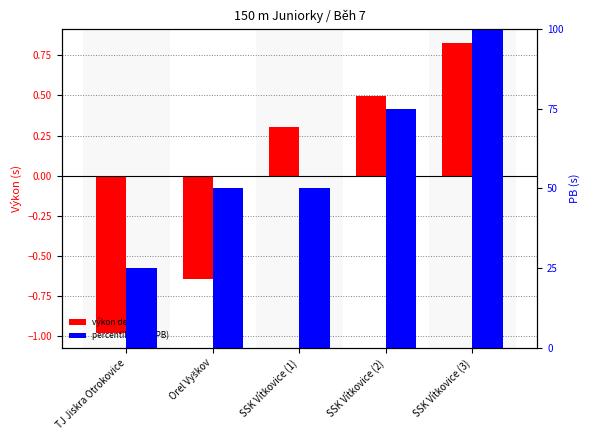

At which category is the sum across all series the highest?

SSK Vítkovice (3)